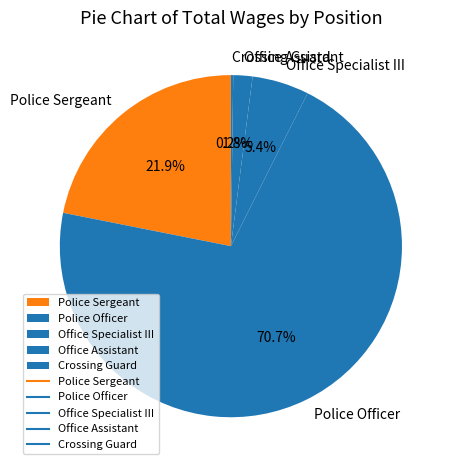

Does any single category account for the majority?

Yes